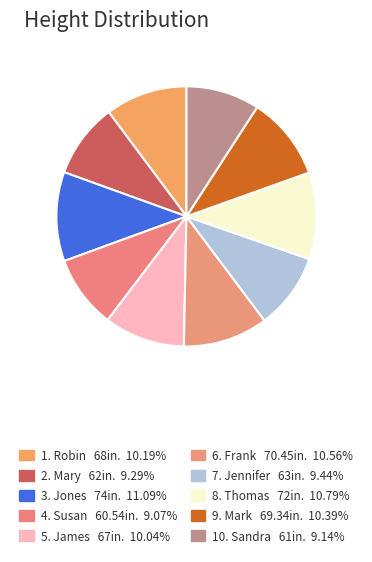

How many segments does this pie chart have?

10